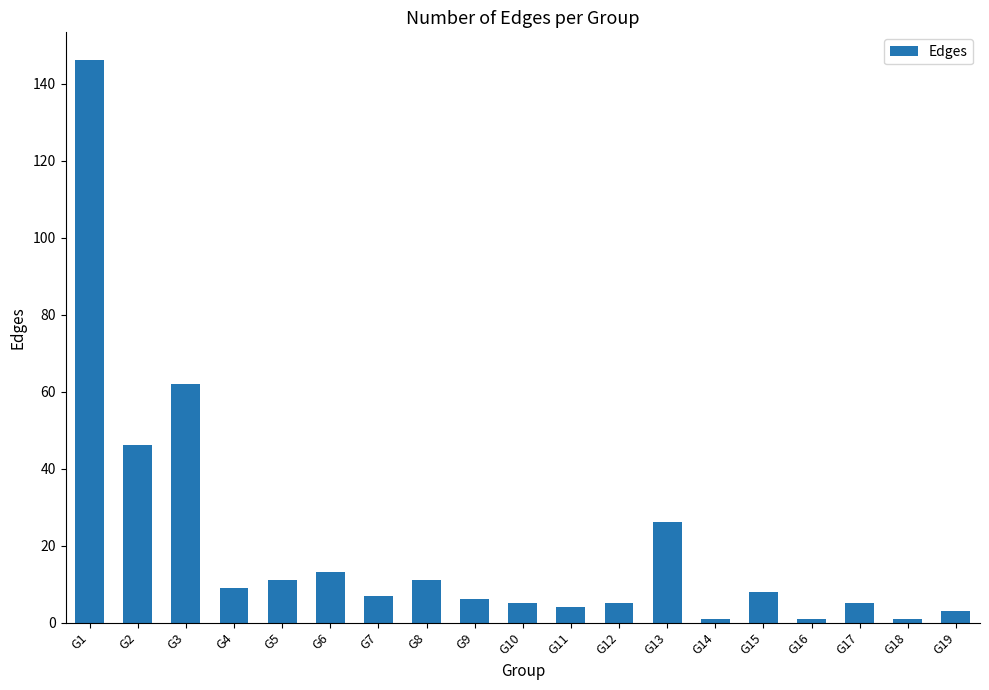

Reading right to left, transcribe all the data shown in this chart.

3	1	5	1	8	1	26	5	4	5	6	11	7	13	11	9	62	46	146